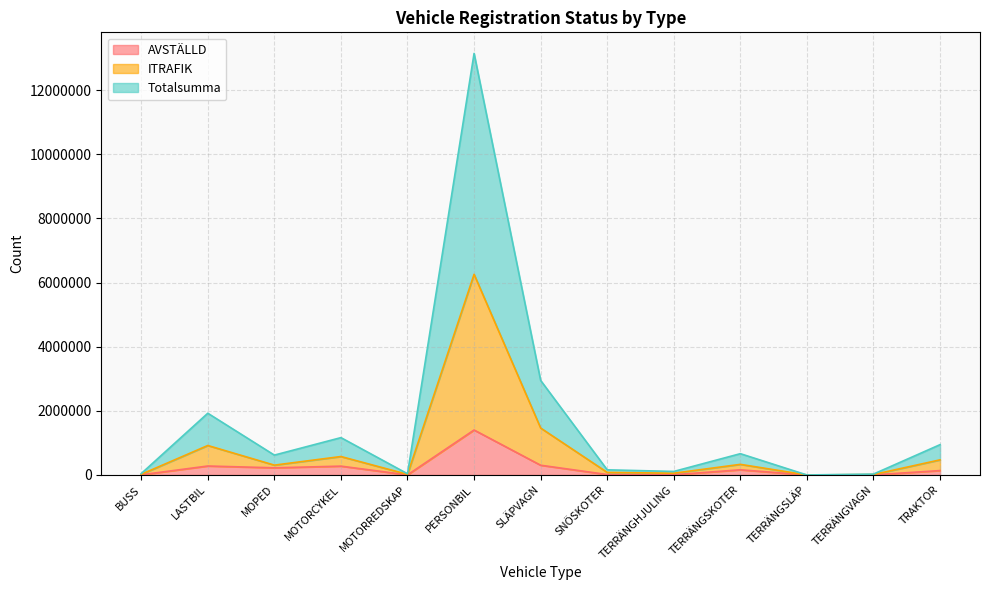

Where is the first local minimum for ITRAFIK?

MOPED